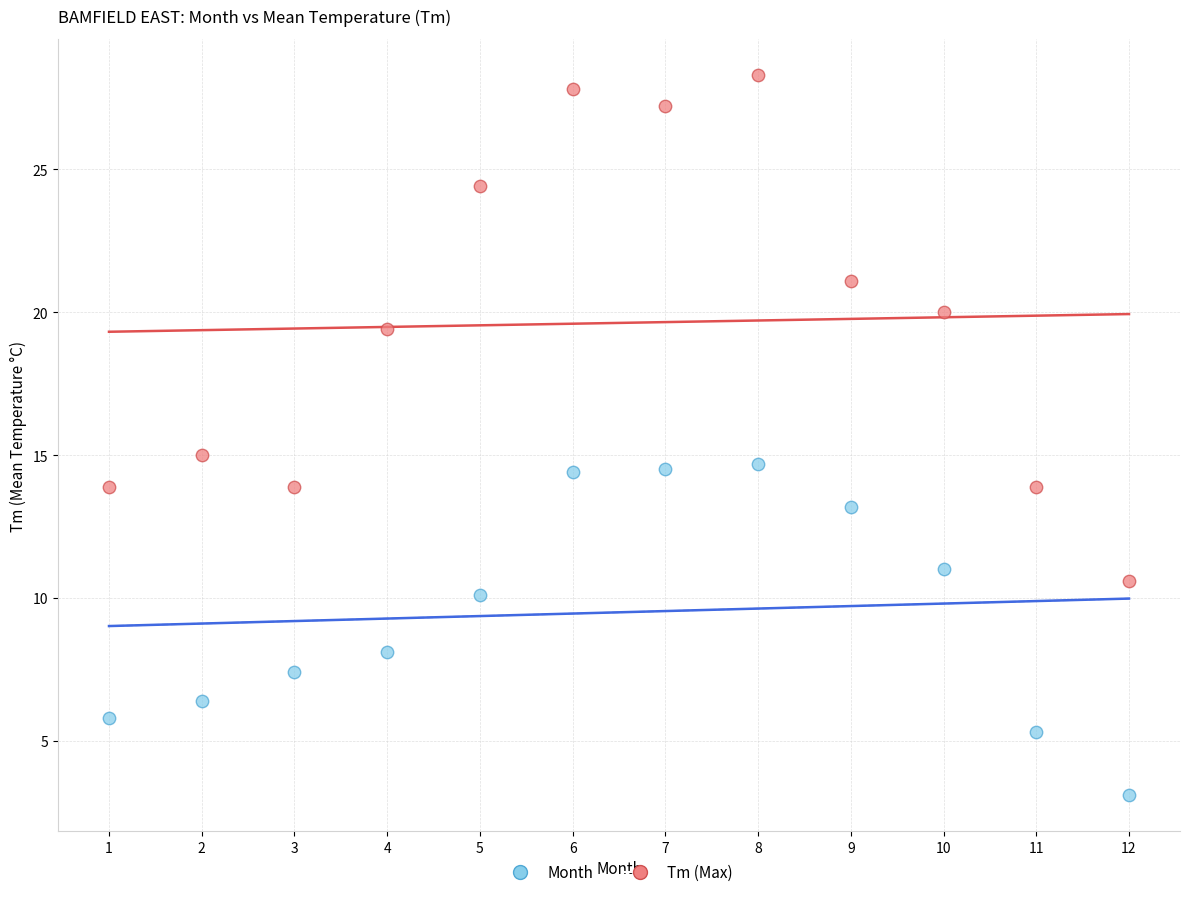

Across all data points, what is the range of Y values (max minus min)?

25.2